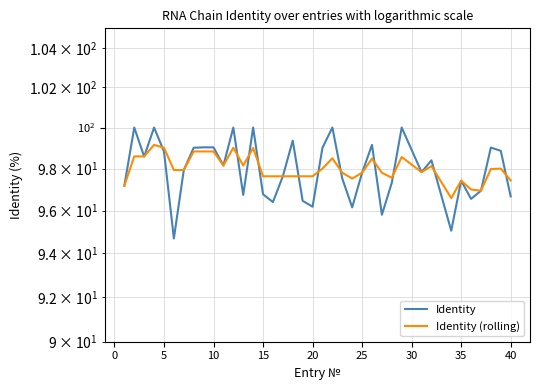

What is the greatest value displayed?

100.0